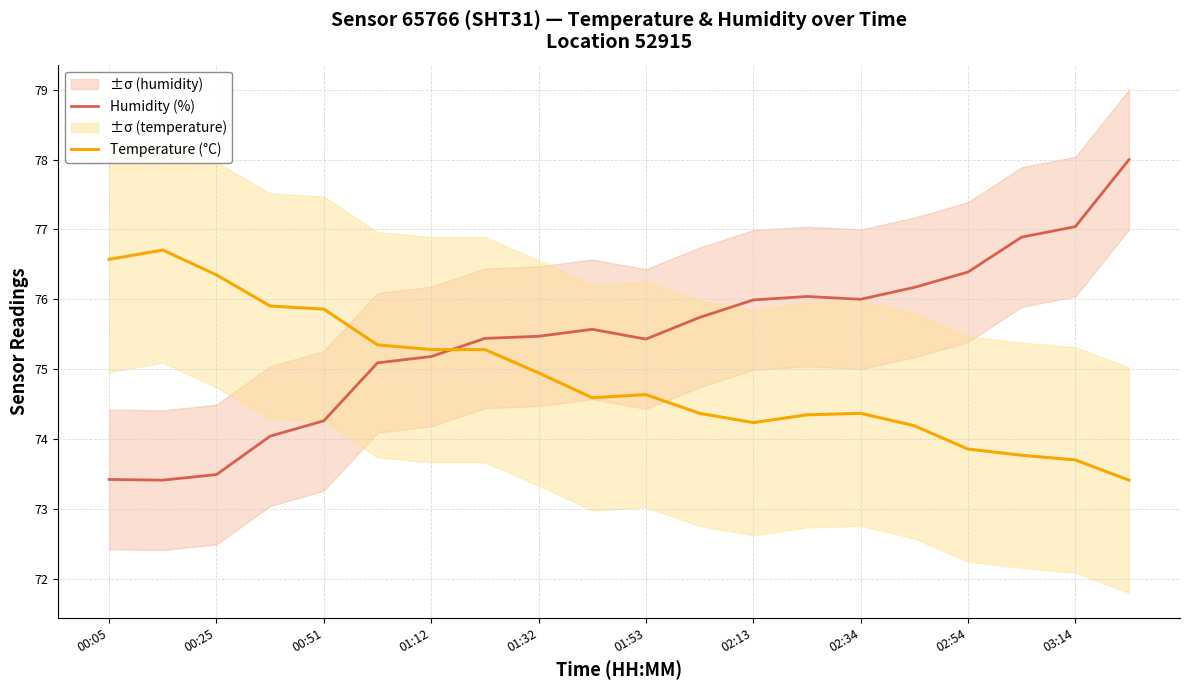

At which label does Temperature (°C) first exceed 74?

00:05